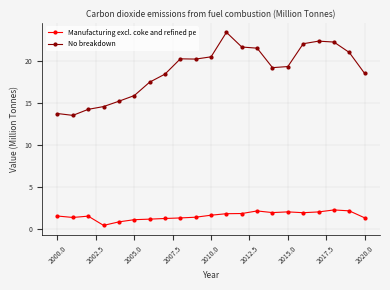

How many data points does each series have?

21